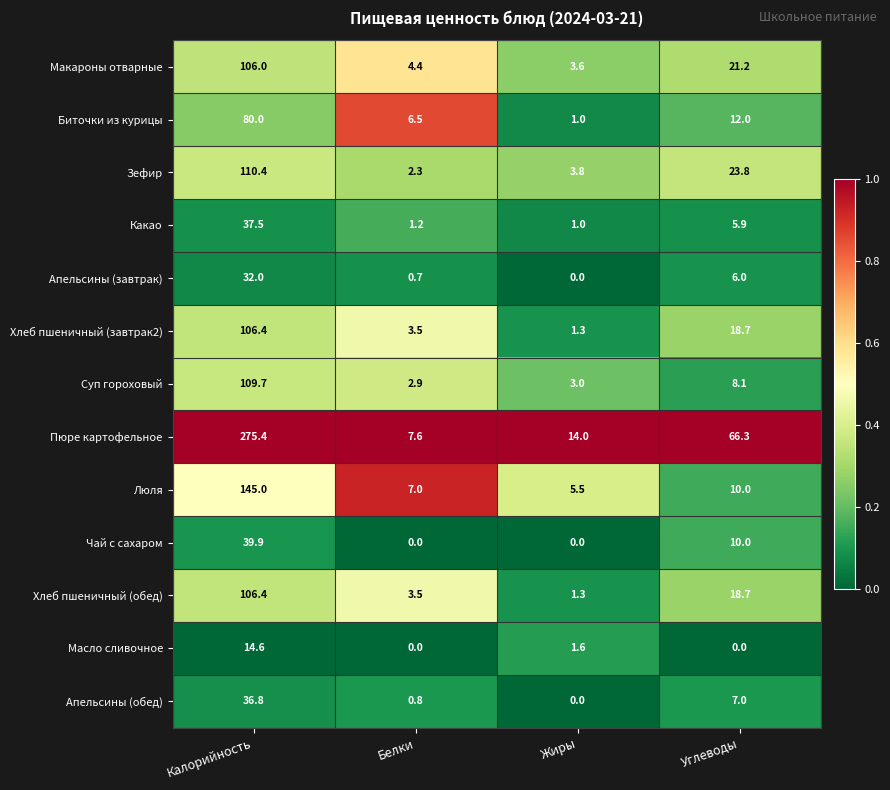

What is the total value across all series at Калорийность?

1200.1